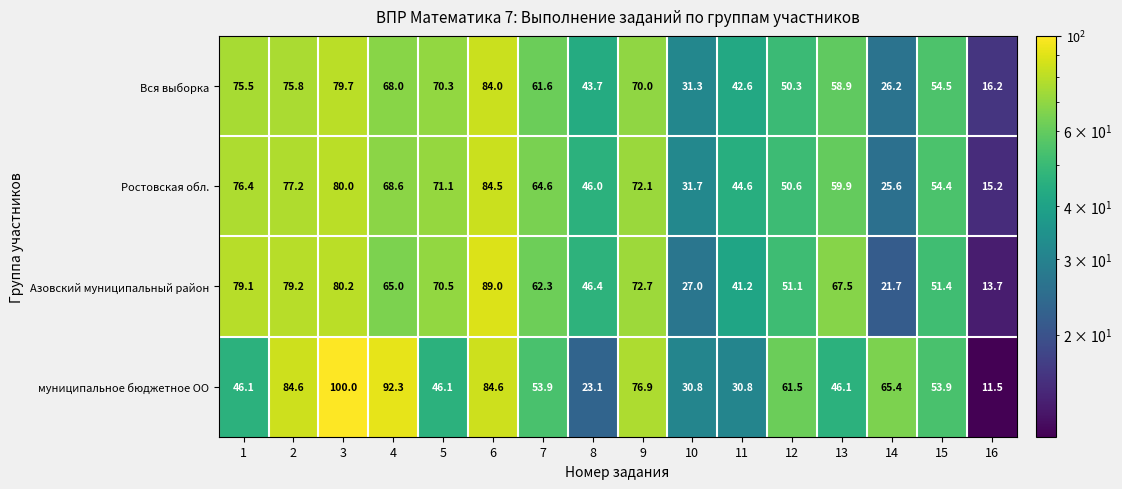

Between 1 and 3, which series saw the biggest shift?

муниципальное бюджетное ОО